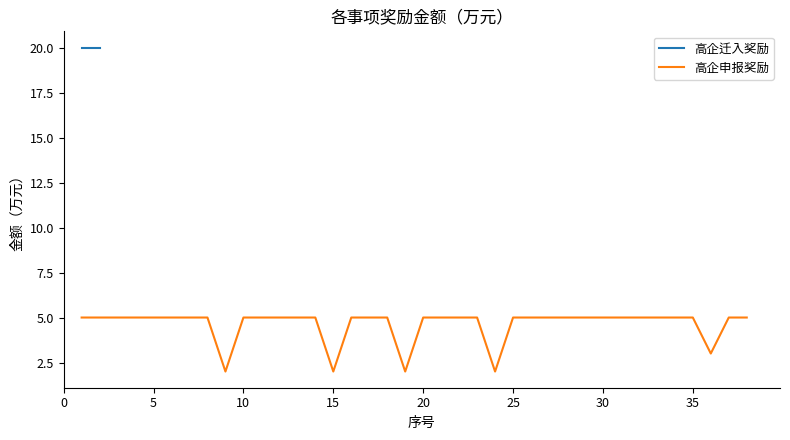

Is it true that 高企申报奖励 equals 5 at 5?

True